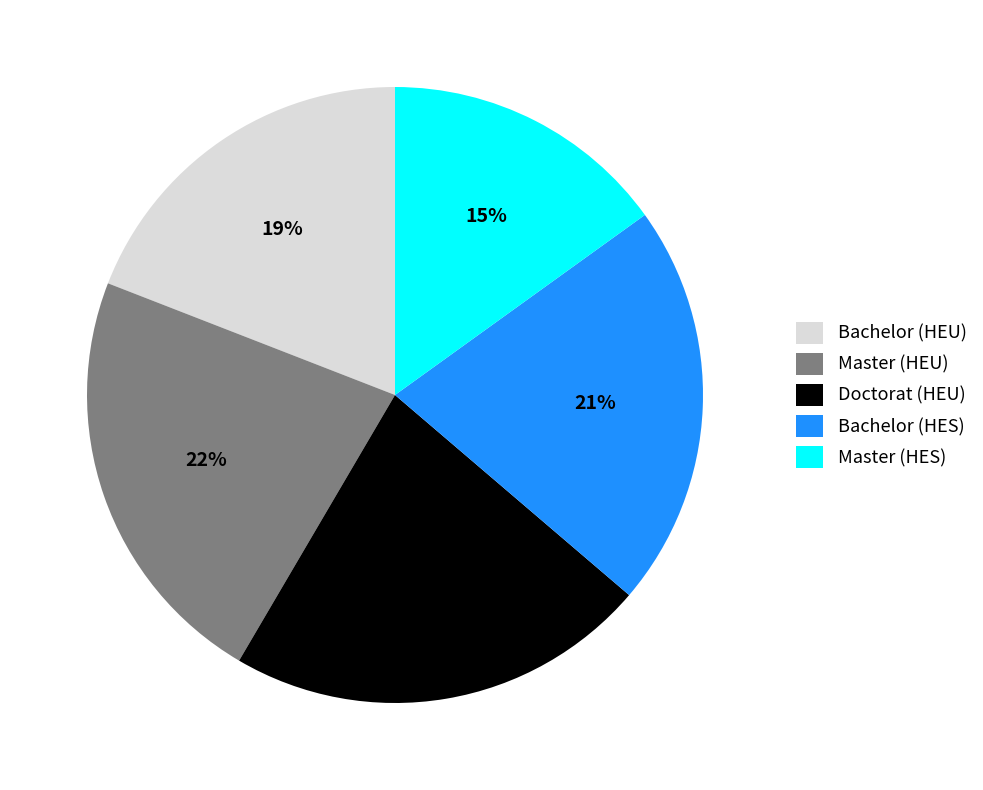

To the nearest percent, what is the difference between the Bachelor (HES) and Doctorat (HEU) slice percentages?

1%